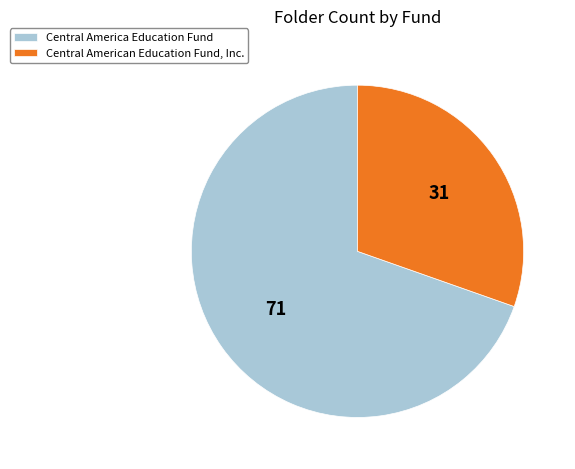

What is the ratio of the value at Central American Education Fund, Inc. to the value at Central America Education Fund?

0.4